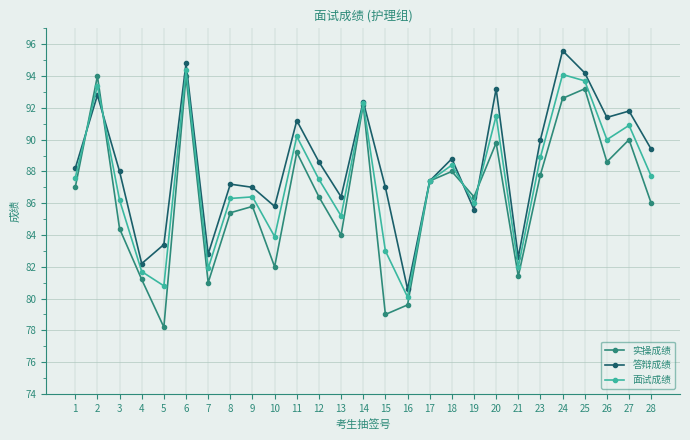

Which series has the widest spread of values?

实操成绩